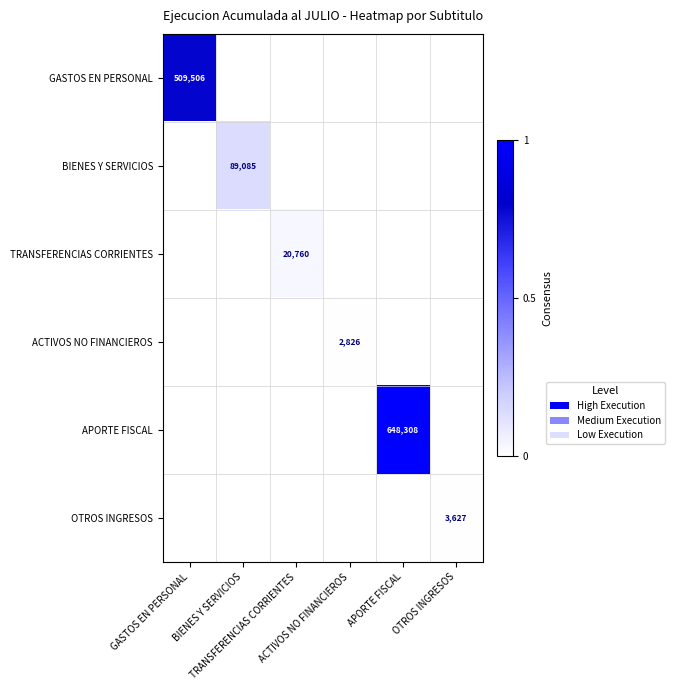

What is the difference between the maximum and minimum values in the APORTE FISCAL series?

1.0